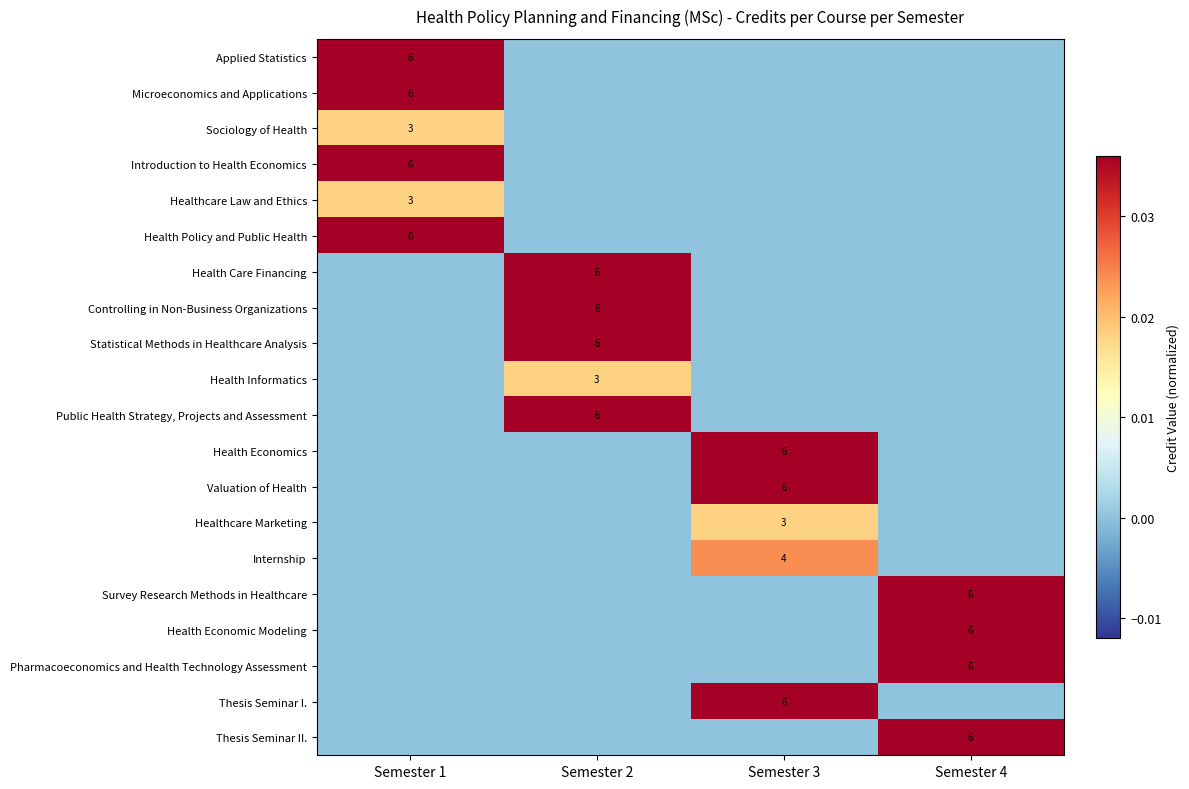

Is it true that Introduction to Health Economics equals 0.0 at Semester 4?

True